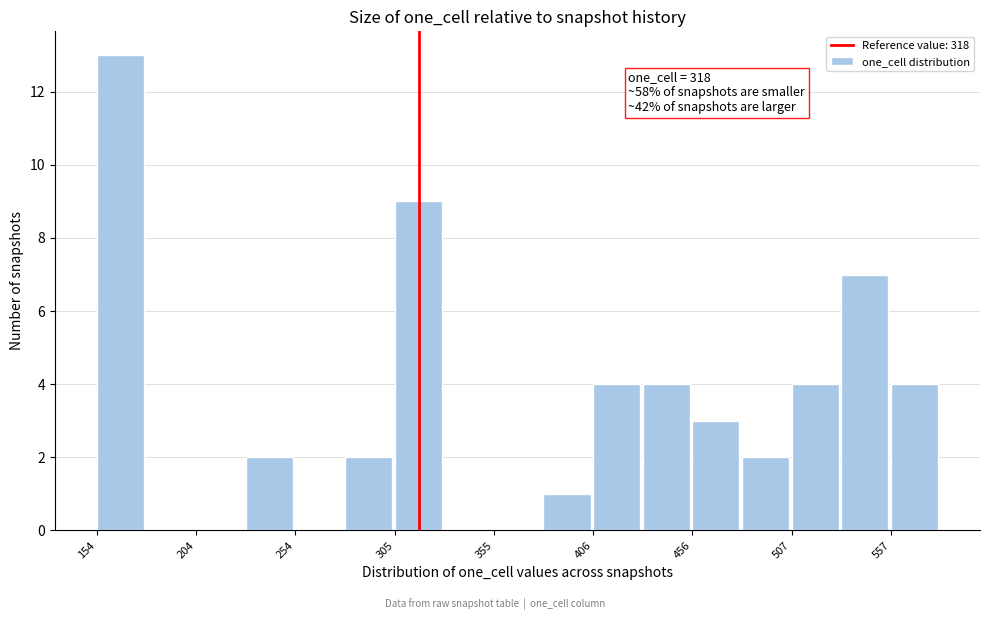

Read against the x-axis, roughly where is the centre of the tallest bar?

170